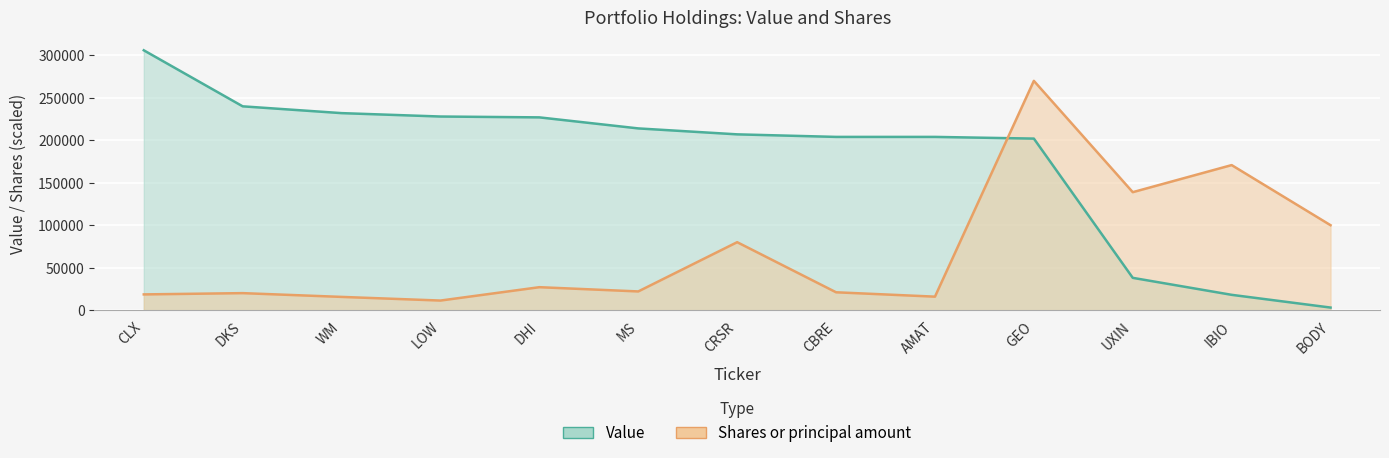

How many data points does each series have?

13